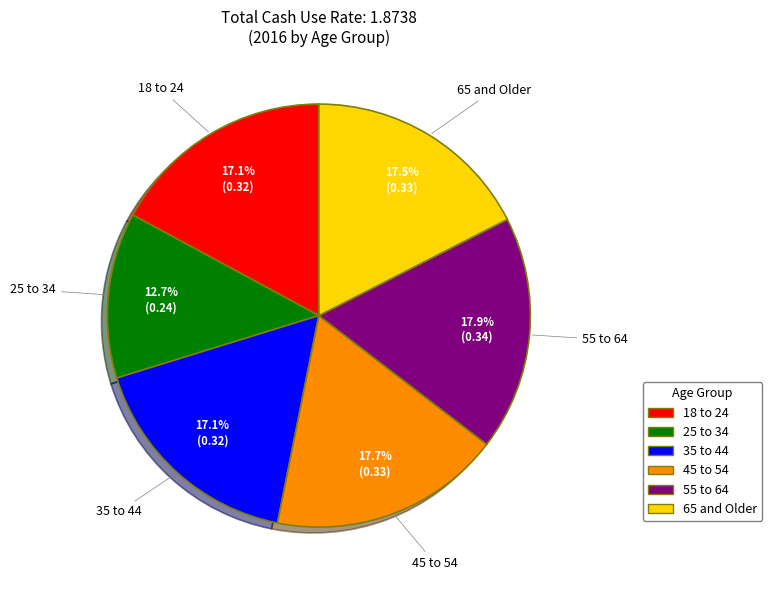

What is the smallest slice in the pie chart?

25 to 34